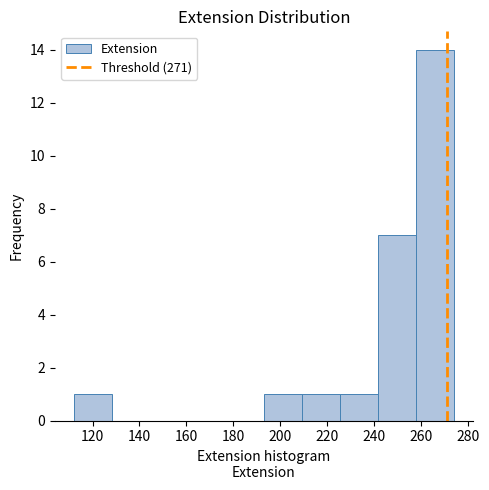

Over which range of the x-axis is the bar tallest?

257.8 to 274.0